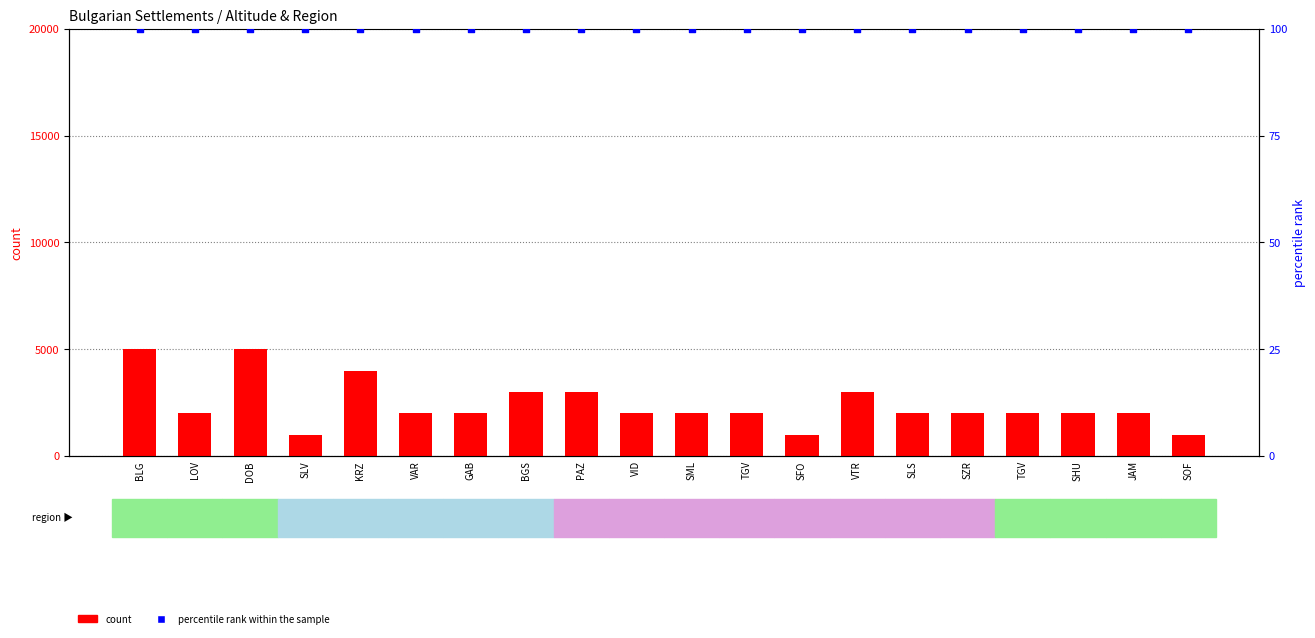

What are all the series names shown in the legend?

count, percentile rank within the sample